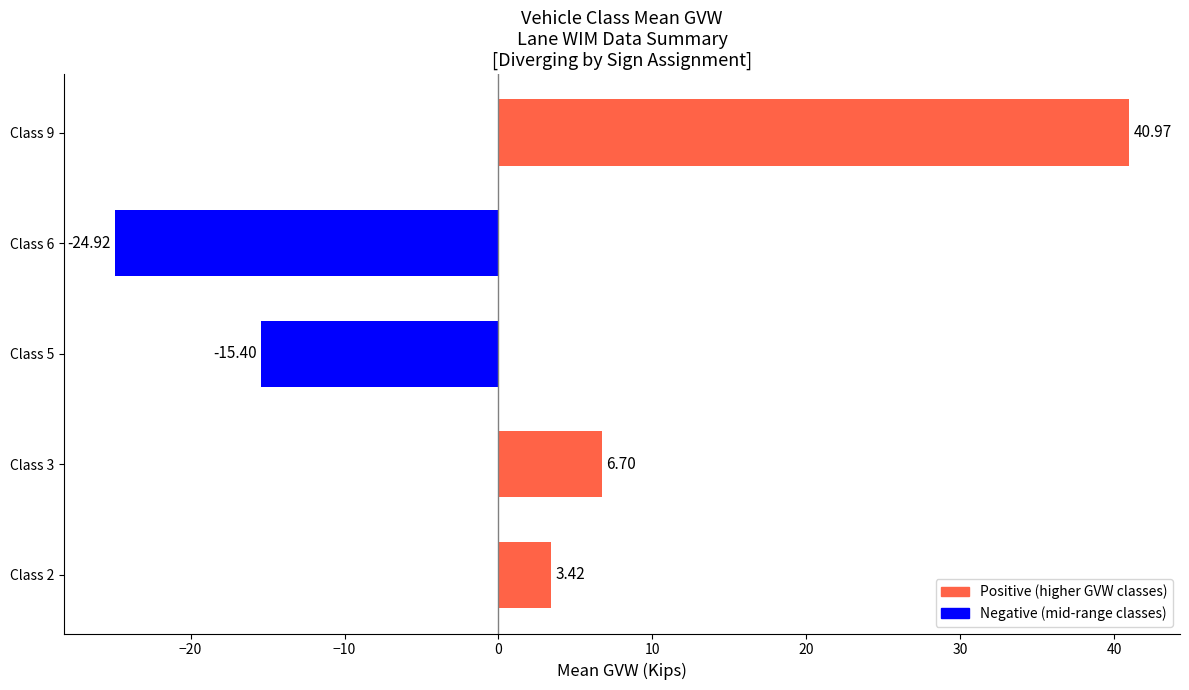

Between Class 6 and Class 9, which is larger?

Class 9